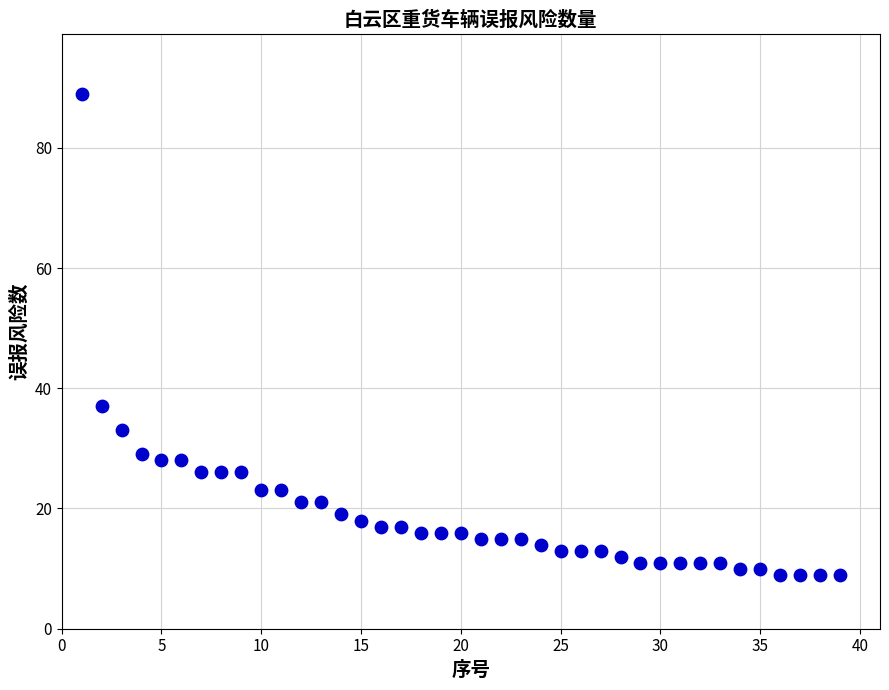

What Y value in the scatter plot is closest to 49?

37